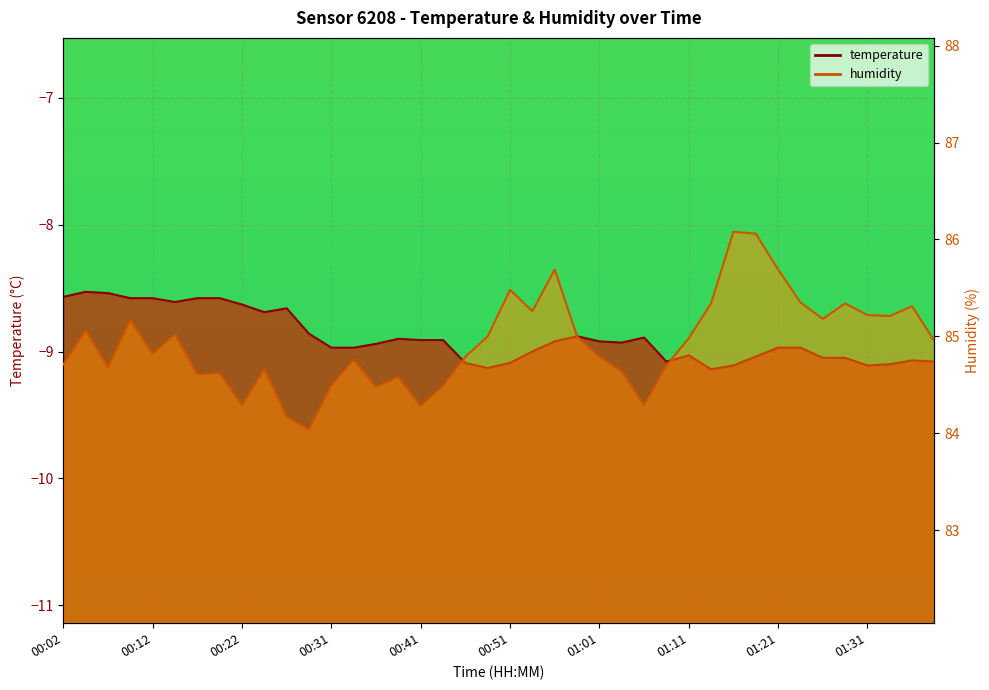

The value of temperature at 00:51 is -9.1. True or false?

True